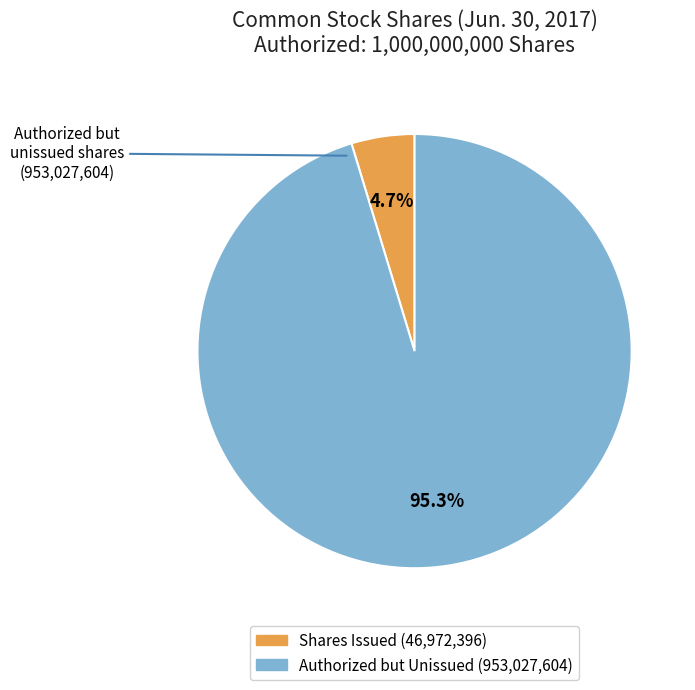

Is there any slice that represents more than half of the pie?

Yes